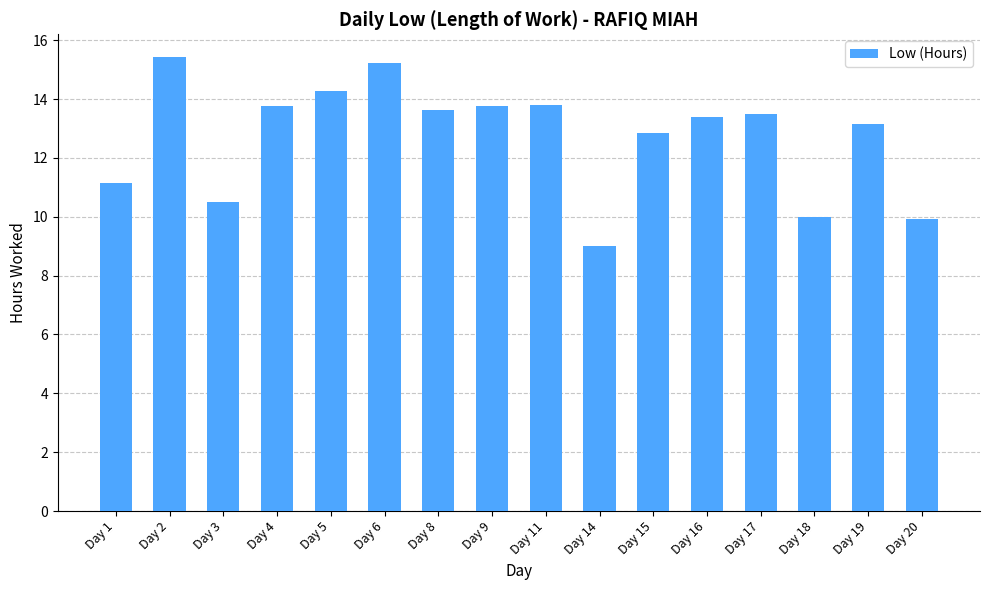

What is the difference between the maximum and minimum values?

6.4